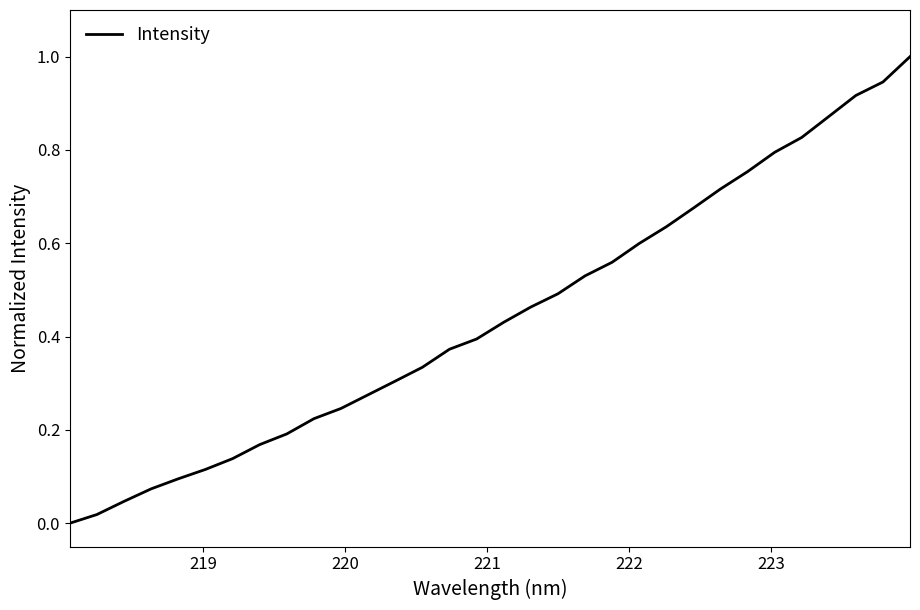

What is the difference between the maximum and minimum values?

1.0